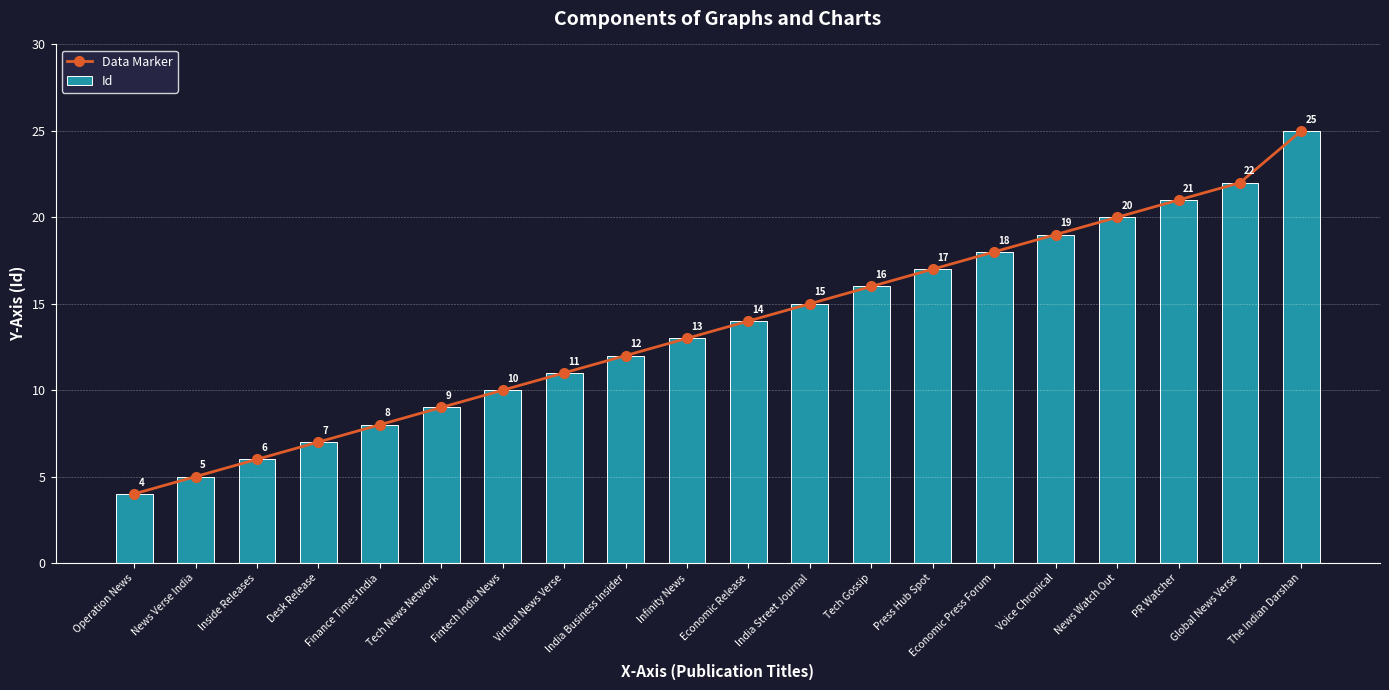

What is the total value across all series at News Watch Out?

40